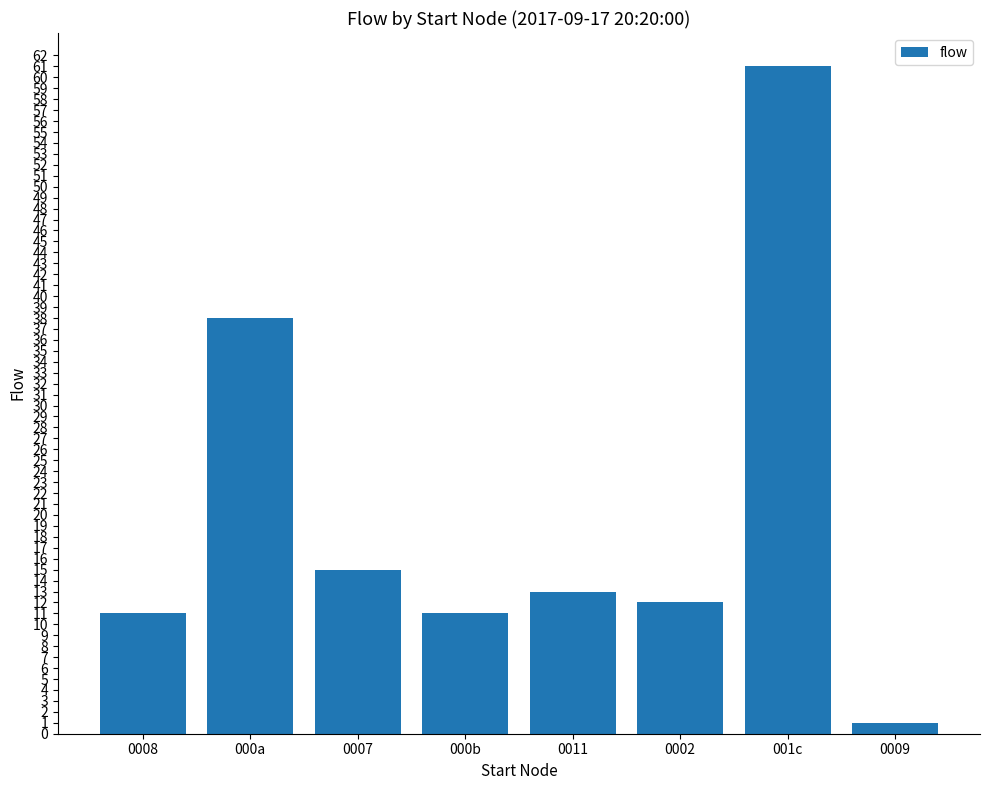

Are the bars horizontal?

No